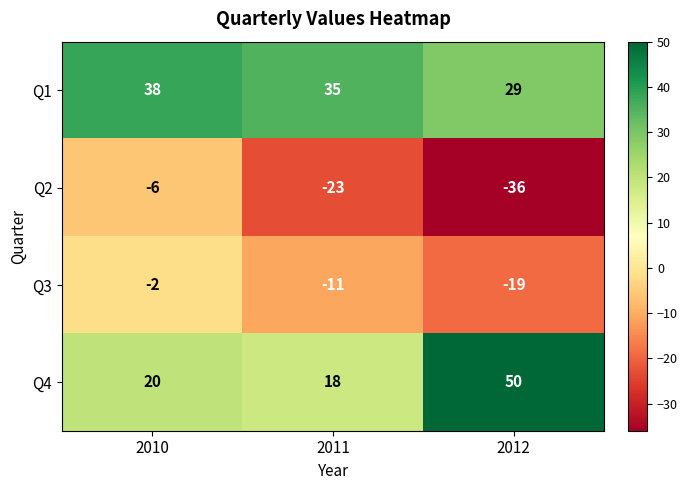

Count the number of categories in the chart.

3